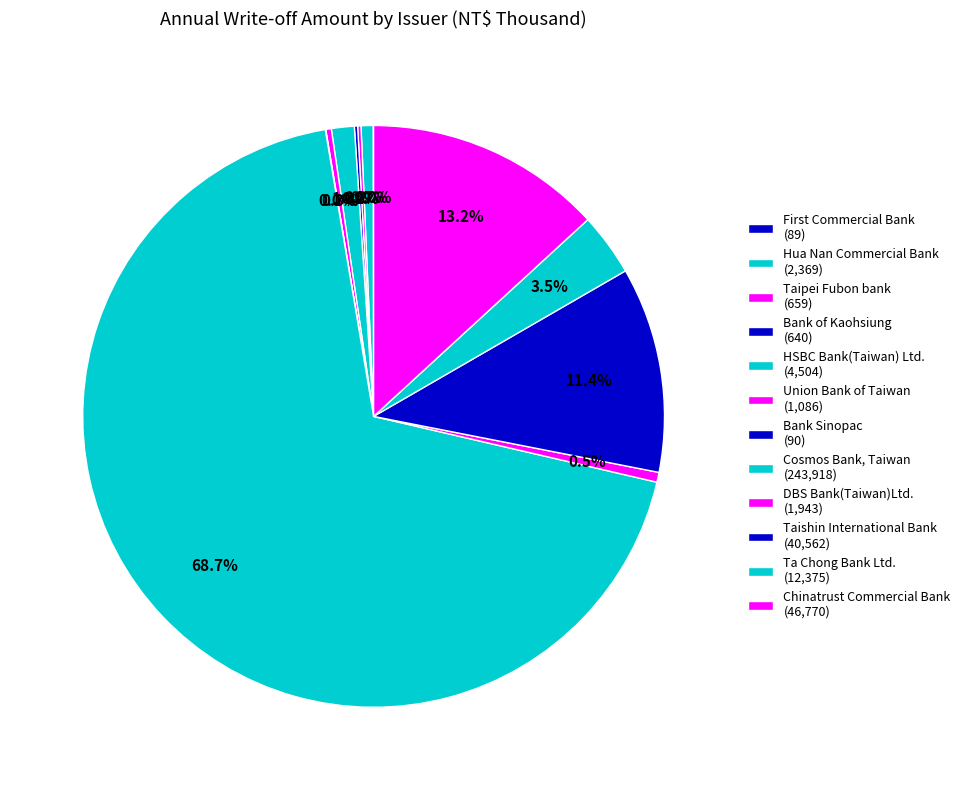

To the nearest percent, what is the difference between the largest and smallest slice percentages?

69%